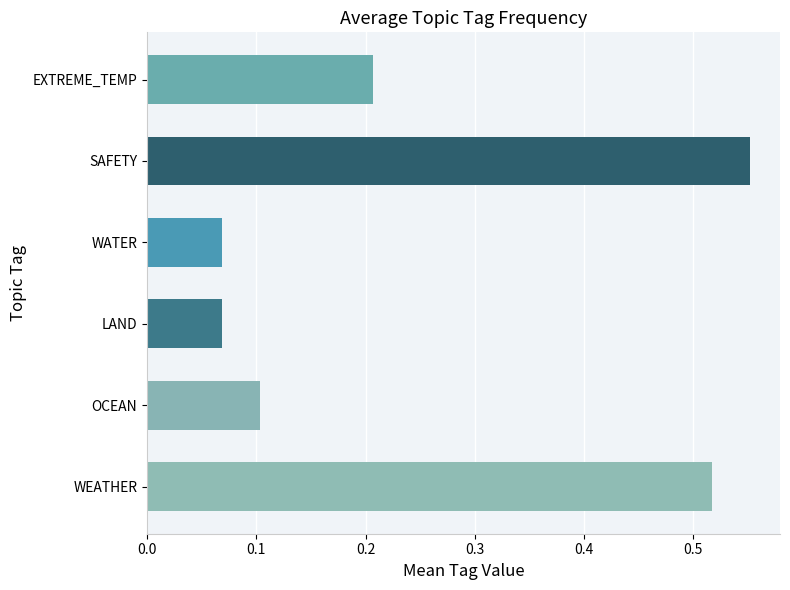

Which has a higher value, LAND or OCEAN?

OCEAN